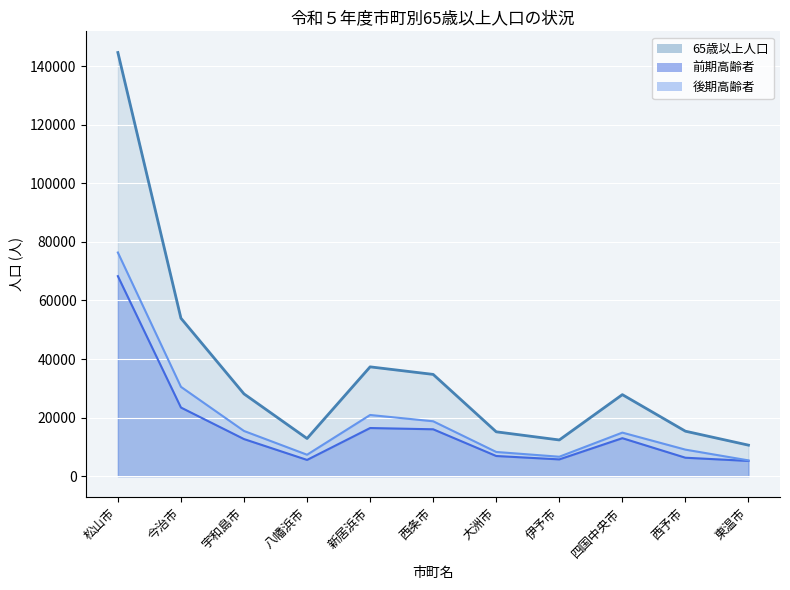

Which category has the highest value in the 後期高齢者_line series?

松山市